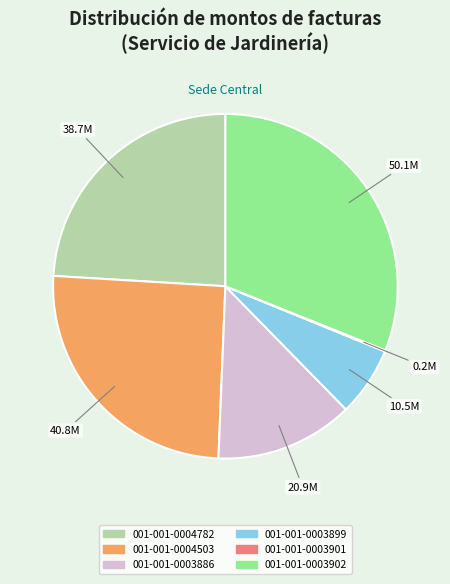

Is it true that 001-001-0004782 is 34% of the pie?

False